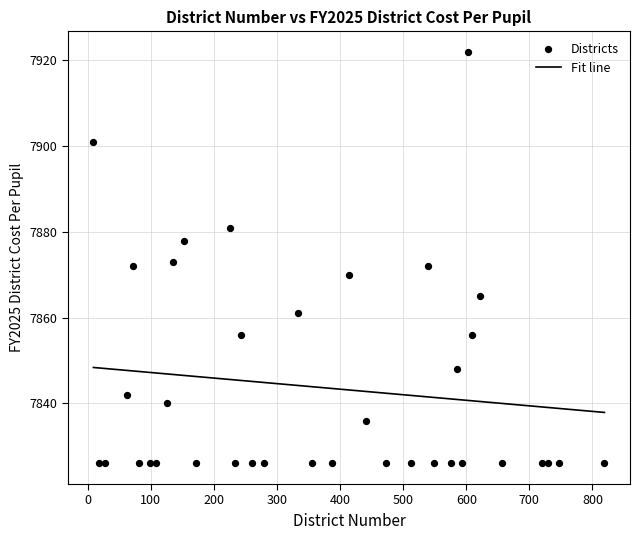

What is the range of X values (max minus min)?

810